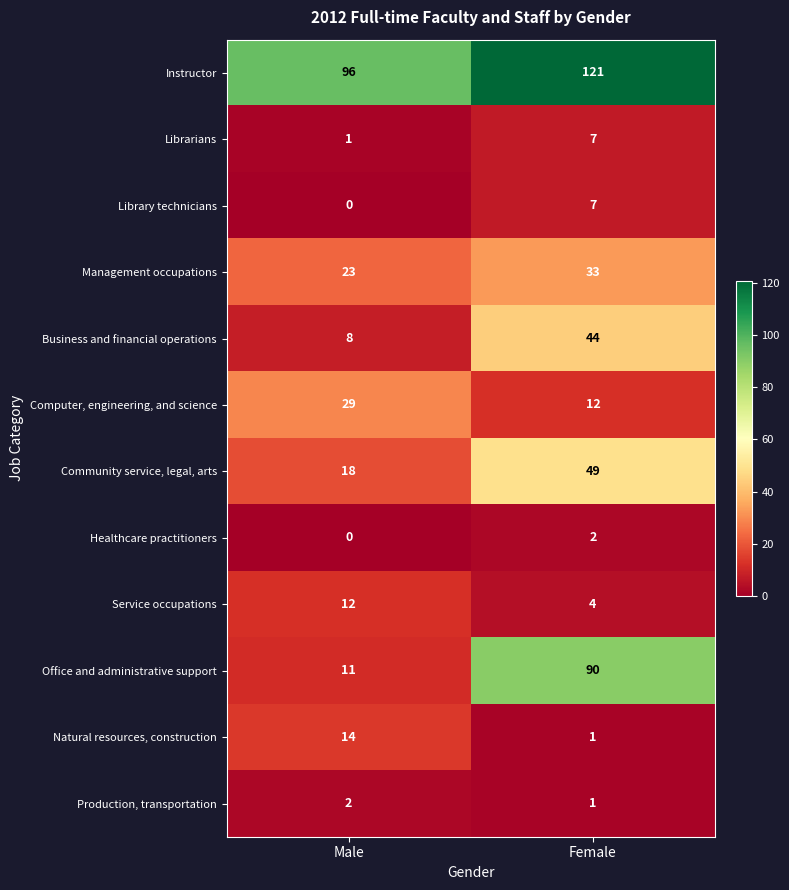

What is the total value across all series at Female?

371